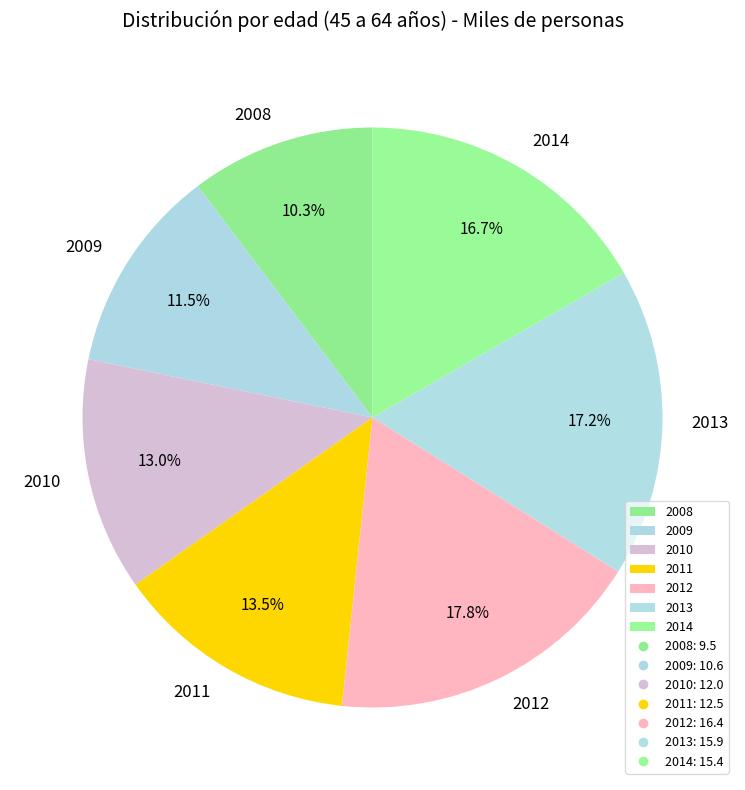

Which slice is the smallest?

2008